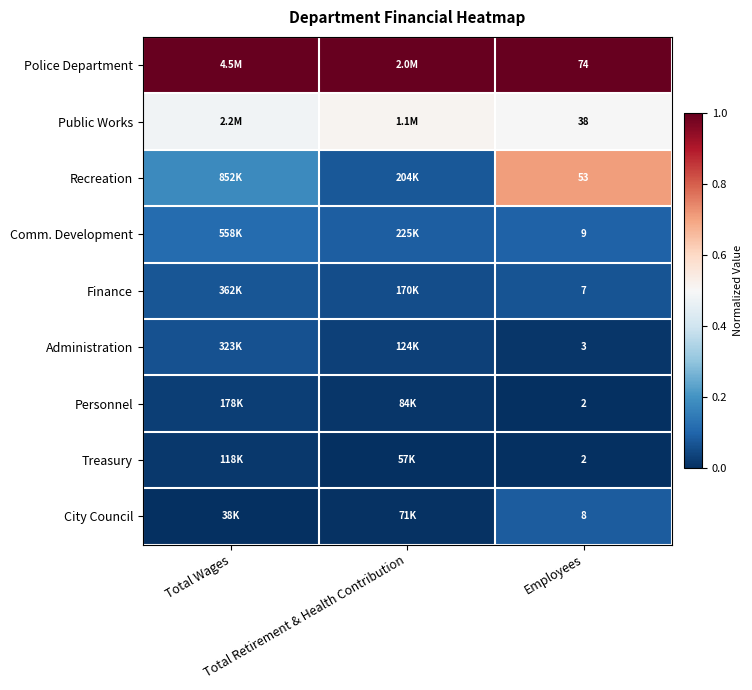

List the labels in order of Recreation value, smallest first.

Total Retirement & Health Contribution, Total Wages, Employees